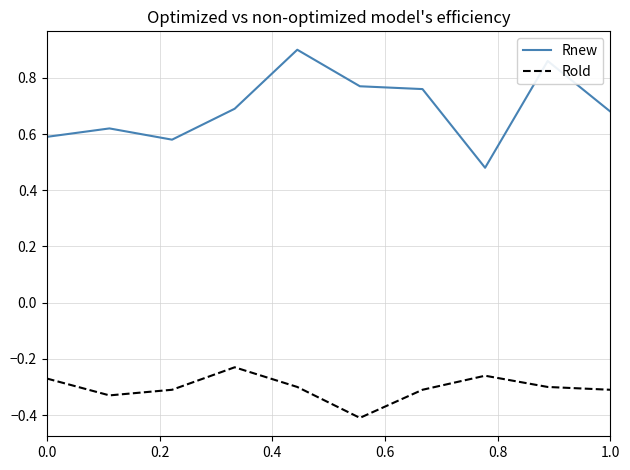

Rank the series by their maximum value, from lowest to highest.

Rold, Rnew